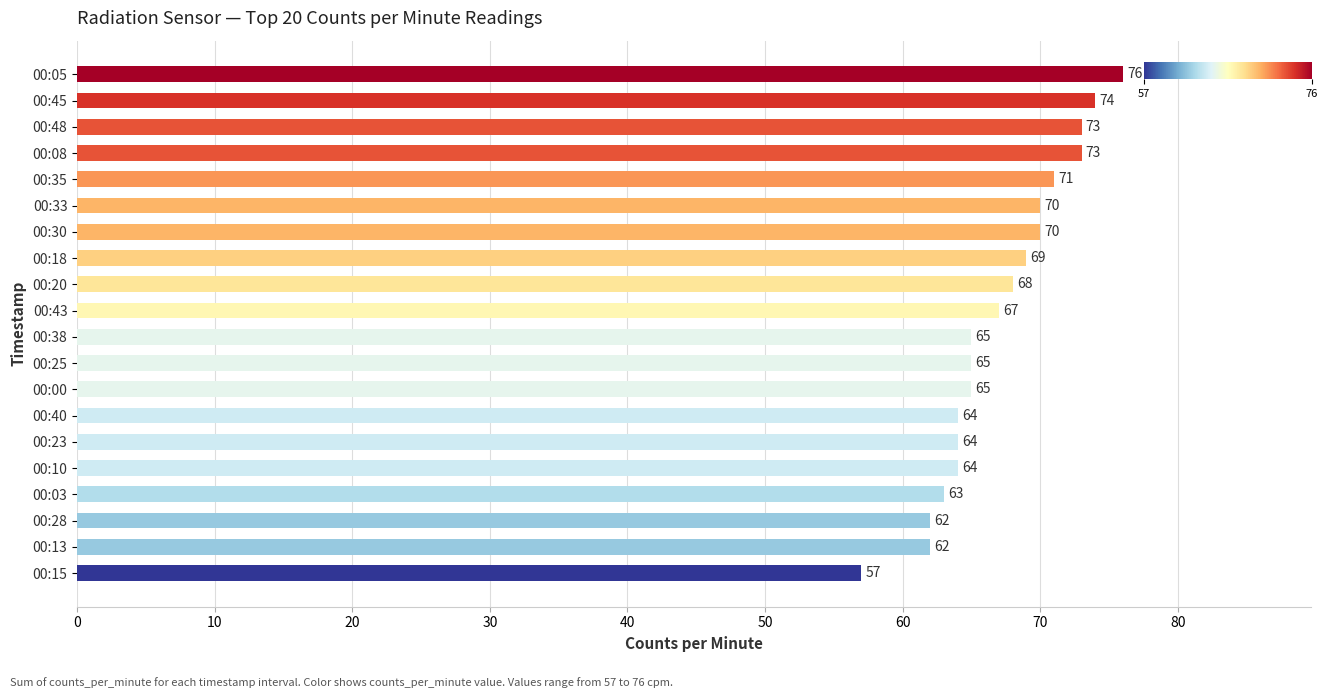

Which label corresponds to the smallest value in the chart?

00:15